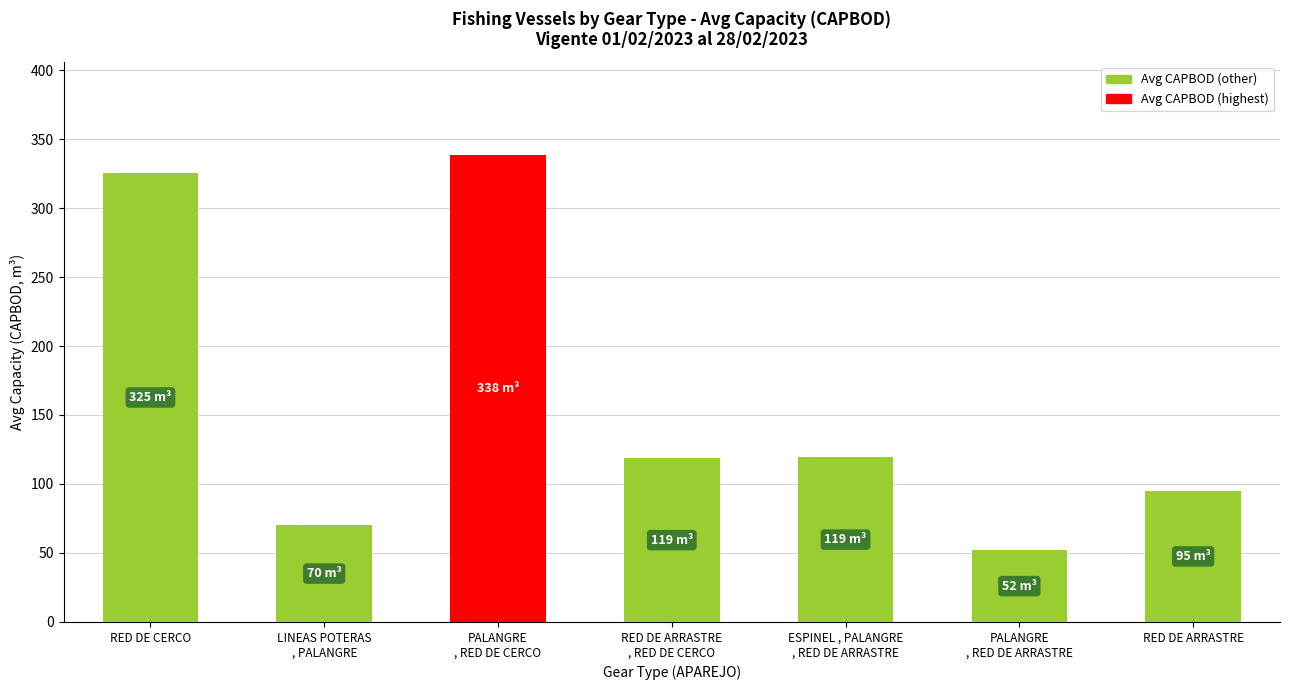

How many values exceed 118?

4